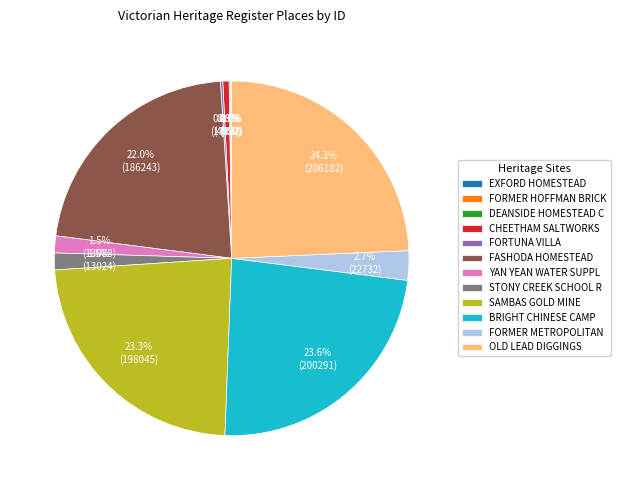

To the nearest percent, what is the average slice percentage?

8%